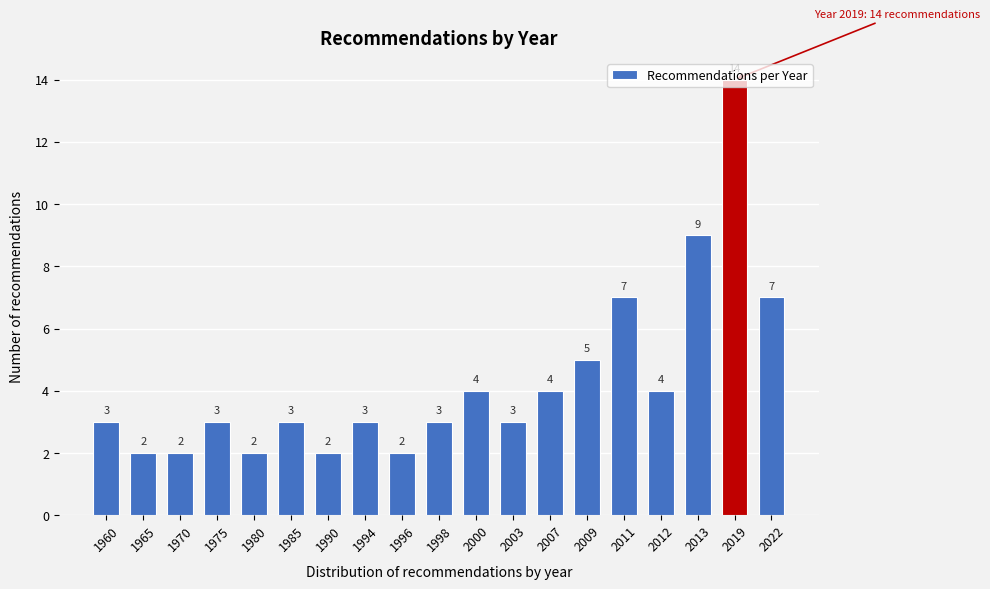

True or false: the data shows 1 at 1965.

False